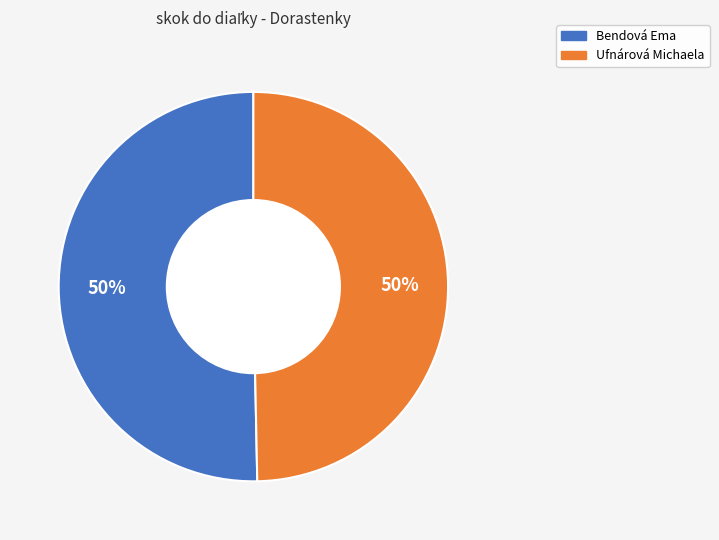

To the nearest percent, what percentage of the pie is Bendová Ema?

50%